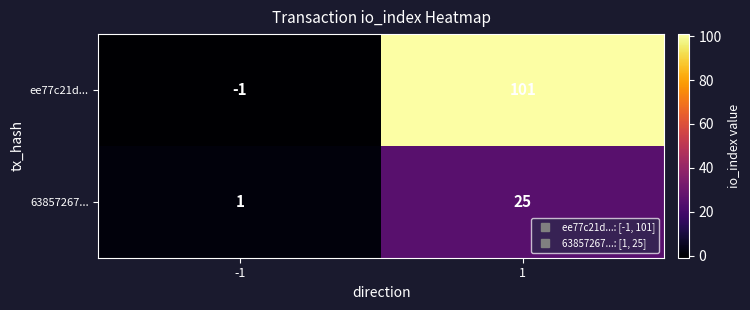

What is the smallest value displayed?

-1